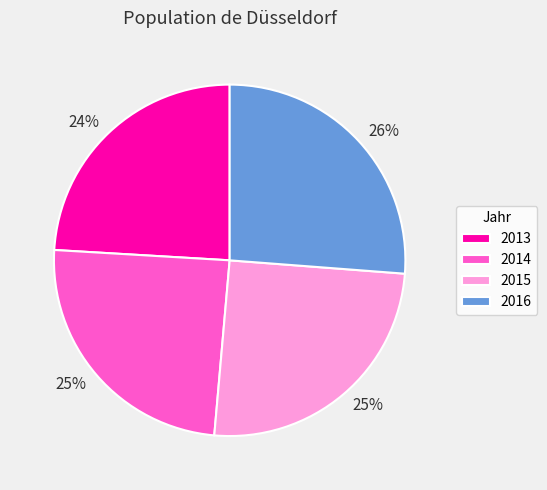

Is the sum of 2015 and 2013 greater than half?

No